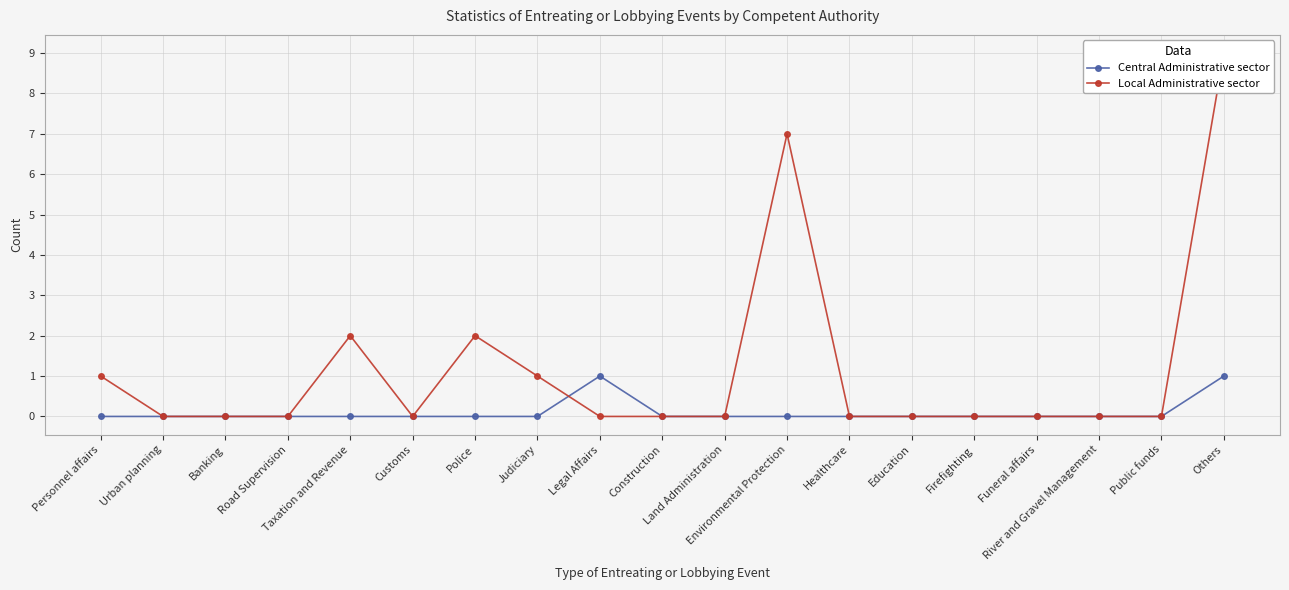

What is the difference between the highest and lowest values at Others?

8